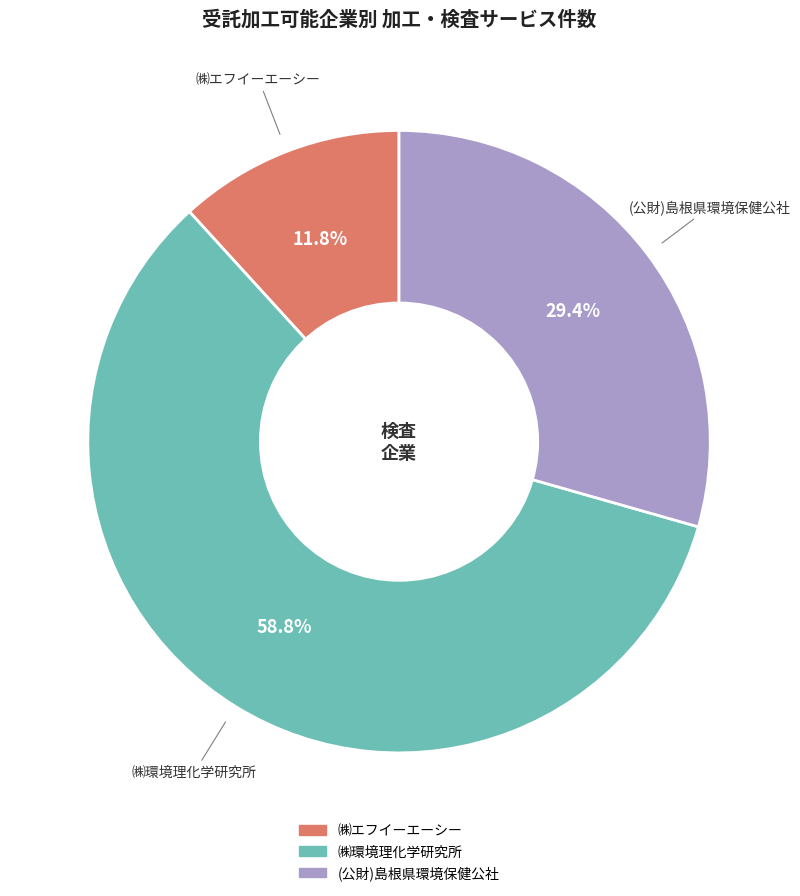

To the nearest percent, what portion does ㈱環境理化学研究所 represent?

59%